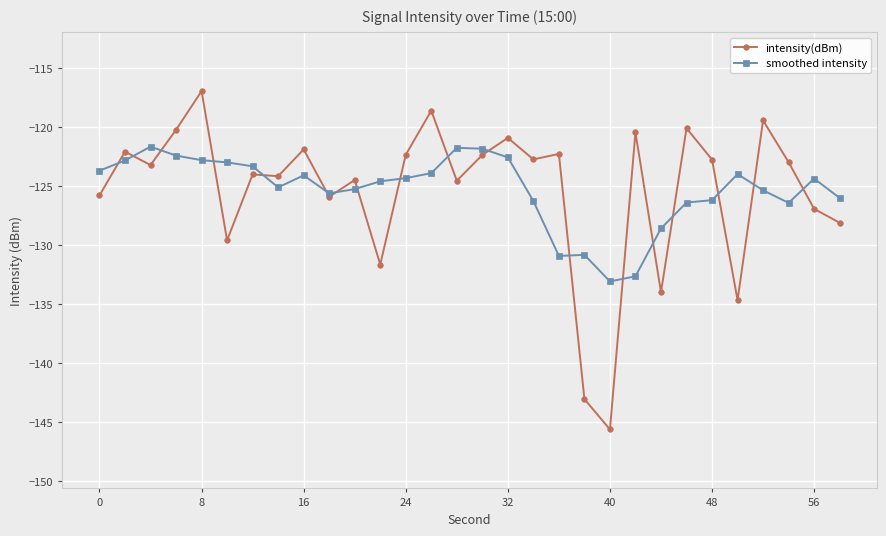

What is the highest value of the smoothed intensity series?

-121.7